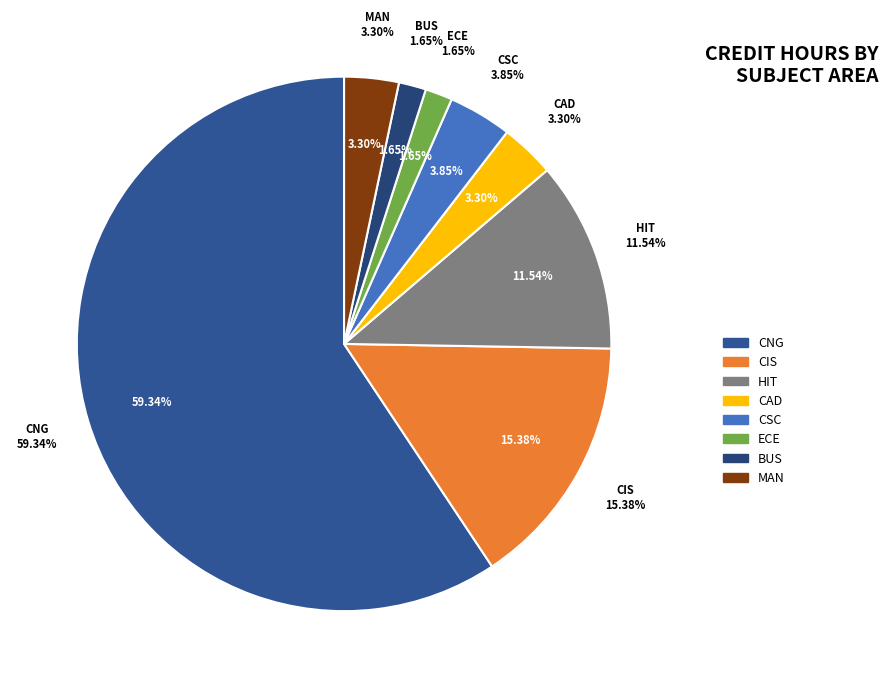

Which has a higher value, HIT or CNG?

CNG